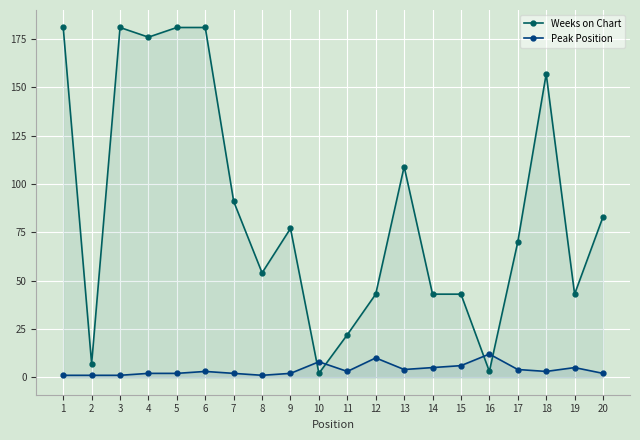

What are all the series names shown in the legend?

Weeks on Chart, Peak Position